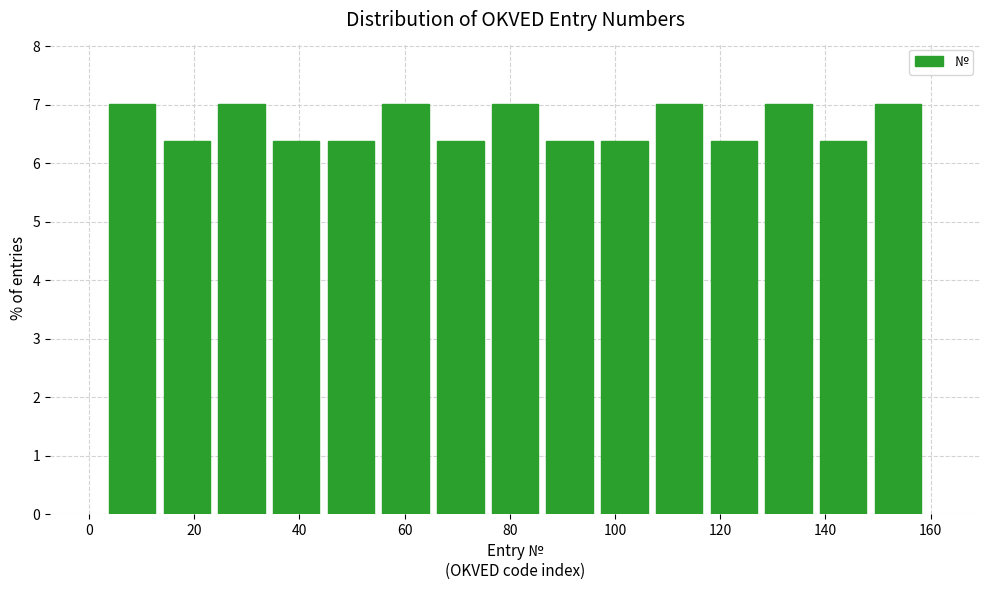

How tall is the bar that spans 127.8 to 138.2 on the x-axis? Neither the bar edges nor the heights are printed on the chart, so give them approximately, as read against the axes.

7.0